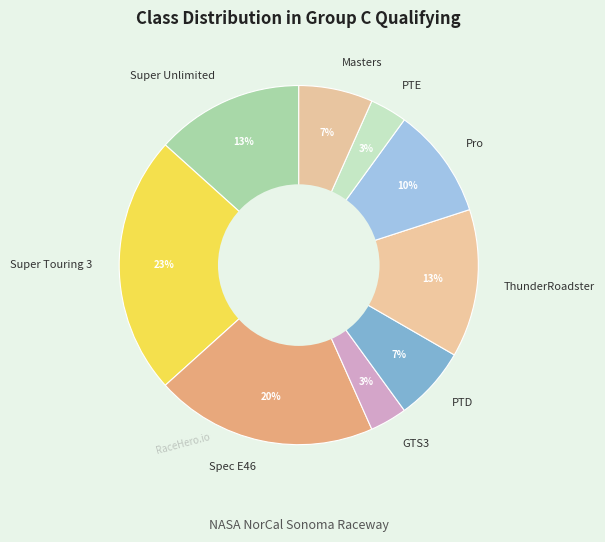

Is it true that ThunderRoadster is 5% of the pie?

False